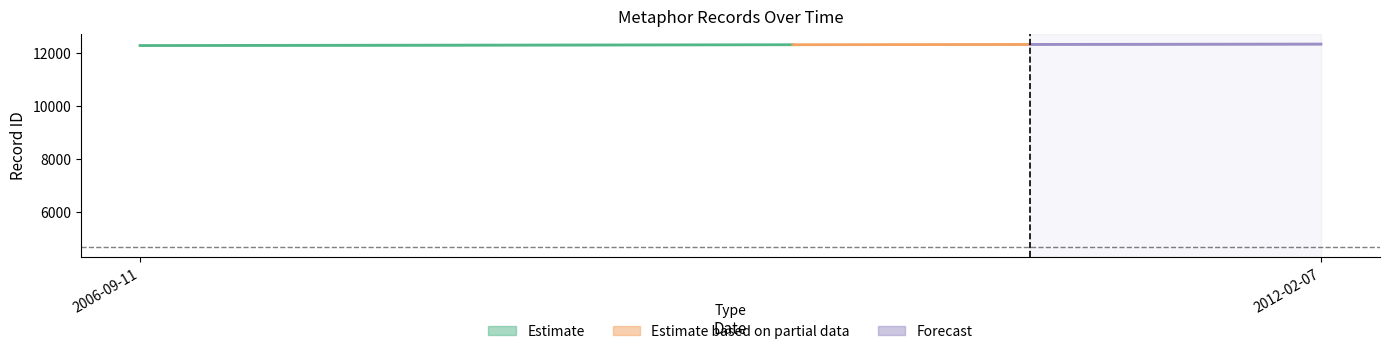

What is the label of the 1st point from the left?

2006-09-11